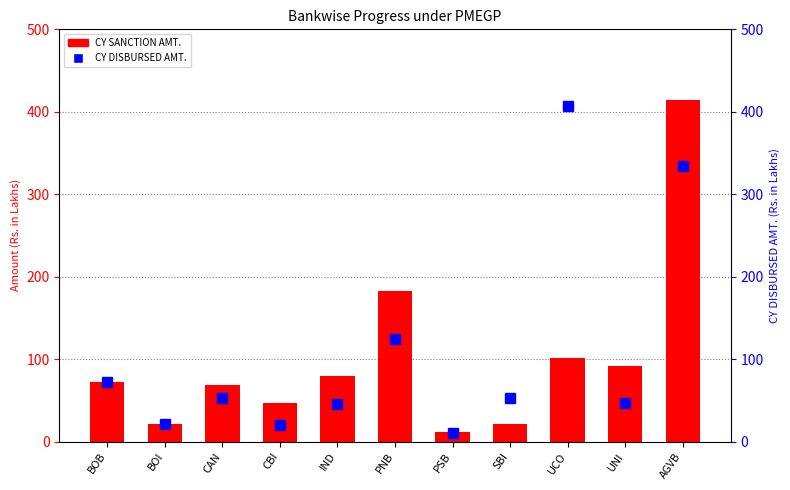

What is the lowest value of the CY DISBURSED AMT. series?

10.3